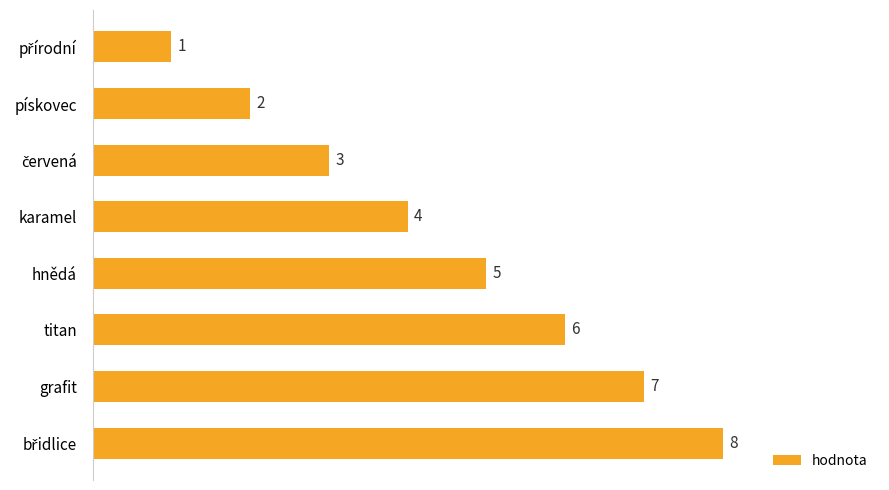

Are the bars grouped side by side (vs. stacked)?

No